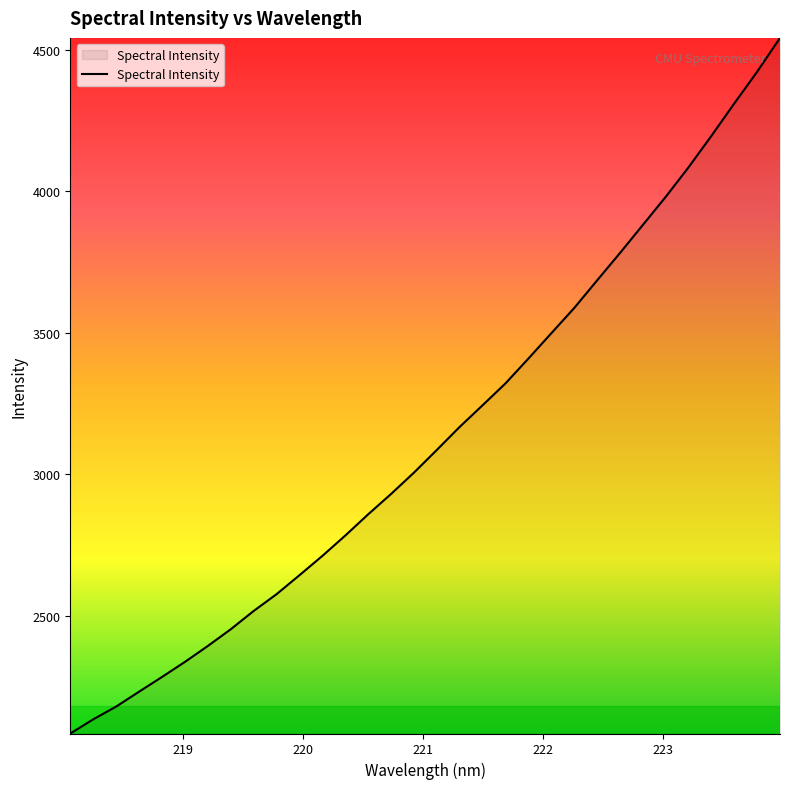

What is the difference between the maximum and minimum values?

2458.0